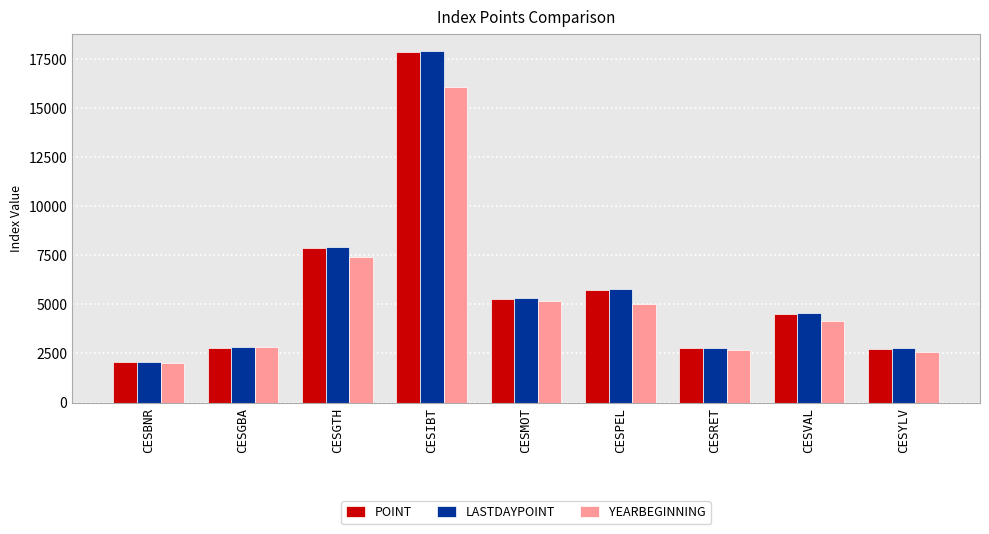

Does the chart contain any negative values?

No